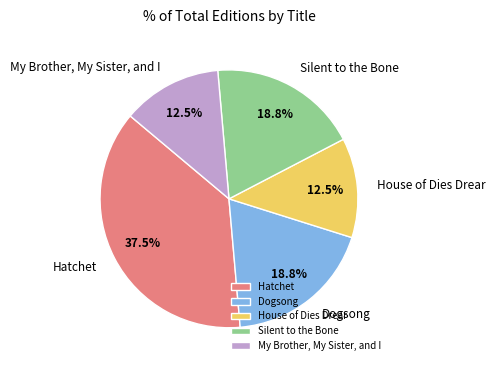

Which category has the biggest portion of the pie?

Hatchet